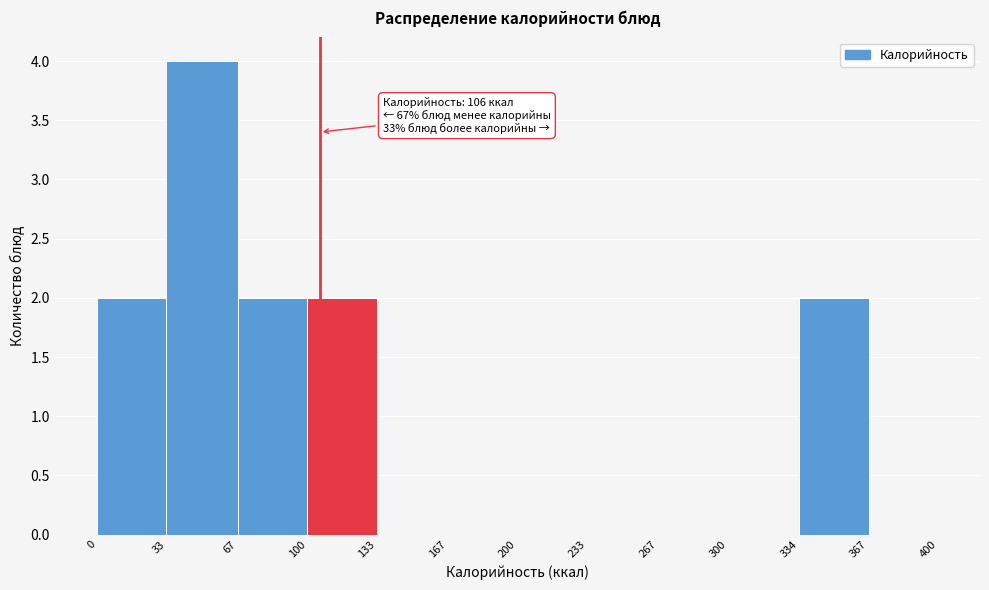

Which range on the x-axis has the tallest bar?

33 to 67